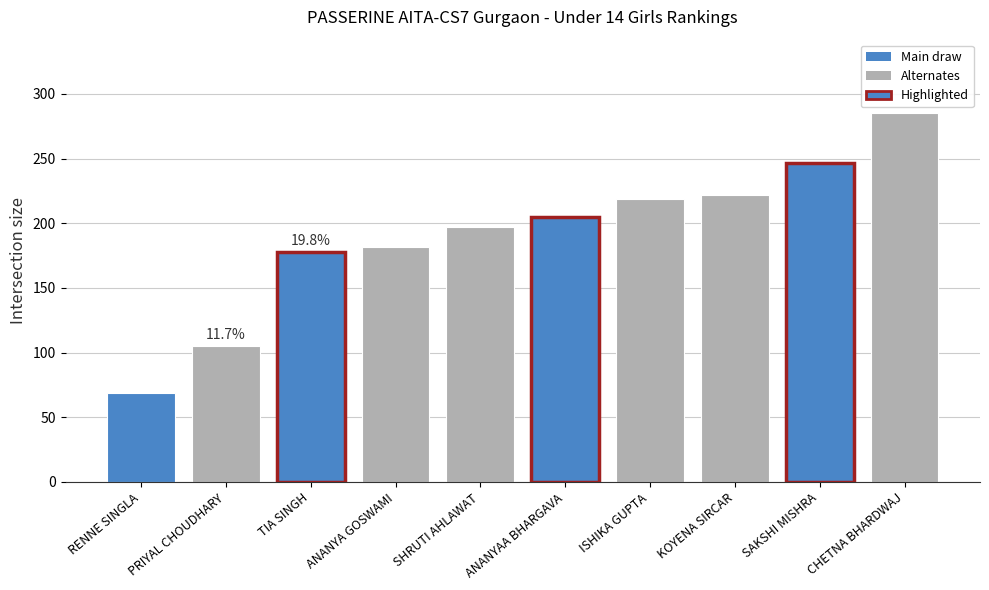

How many distinct data groups are displayed?

1